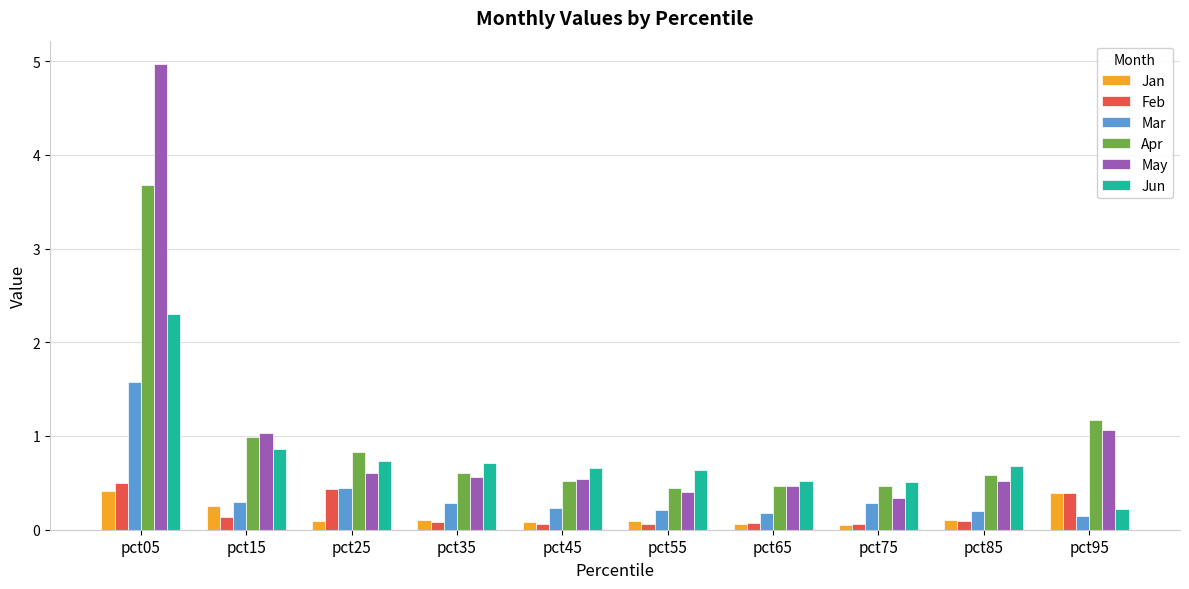

Which category has the lowest value in the May series?

pct75